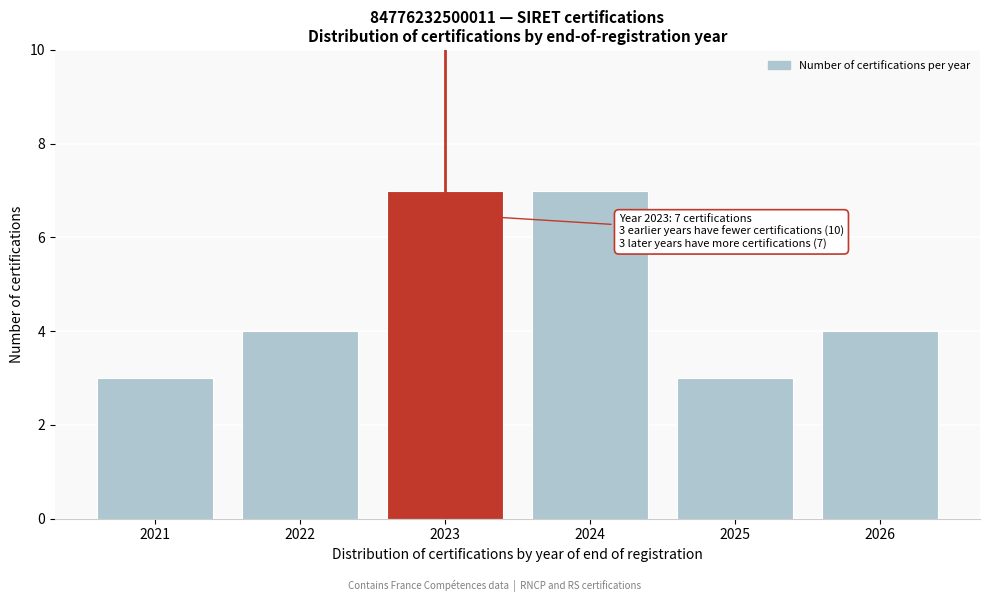

Reading left to right, what are all the values shown in this chart?

3	4	7	7	3	4